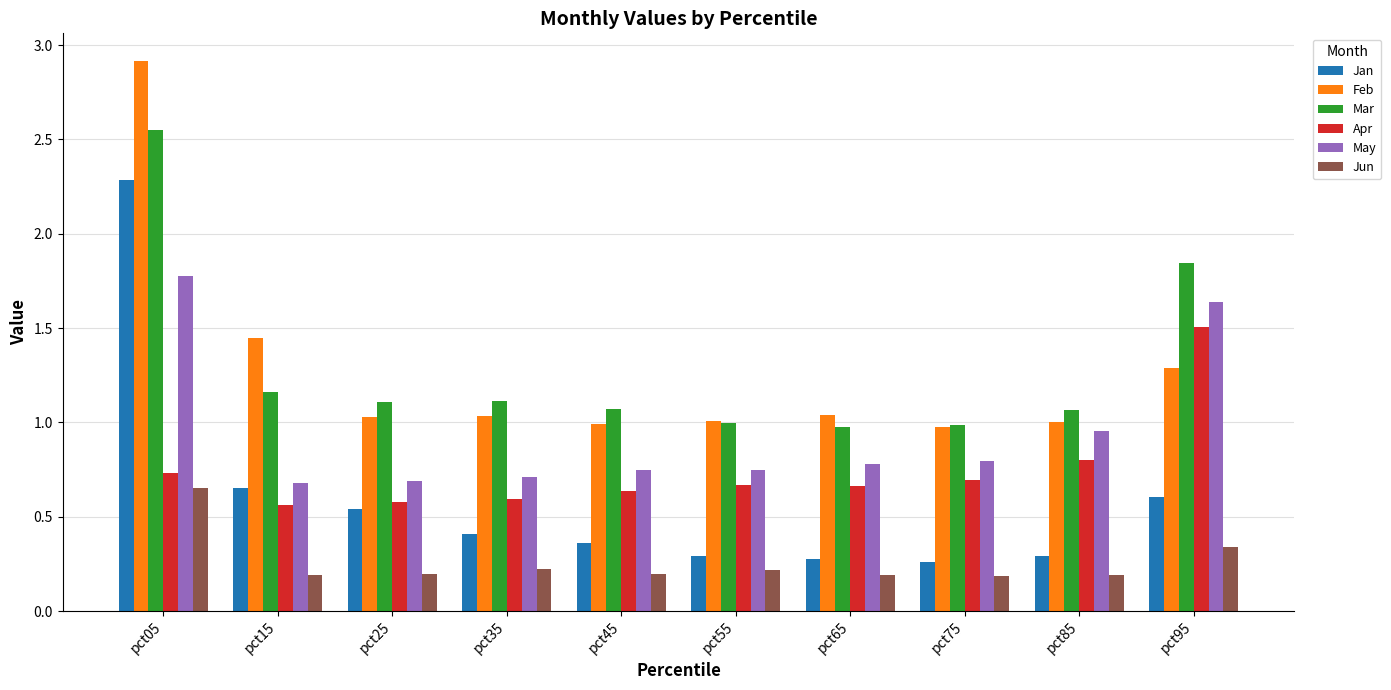

Is it true that Mar equals 1.0 at pct75?

True